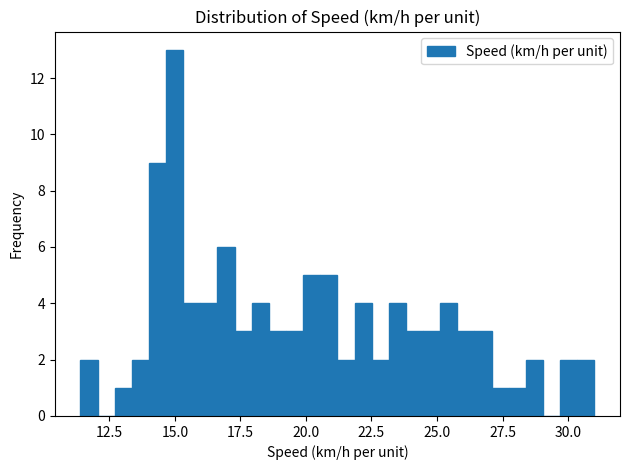

Read against the x-axis, roughly where is the centre of the tallest bar?

15.0